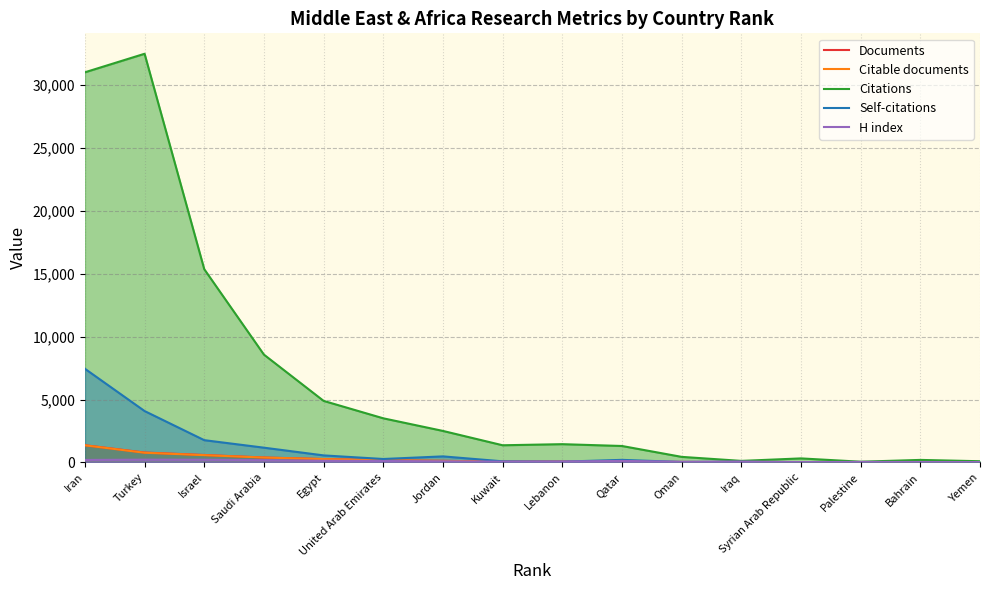

Rank the categories by Self-citations value from highest to lowest.

Iran, Turkey, Israel, Saudi Arabia, Egypt, Jordan, United Arab Emirates, Qatar, Kuwait, Lebanon, Iraq, Oman, Yemen, Palestine, Bahrain, Syrian Arab Republic